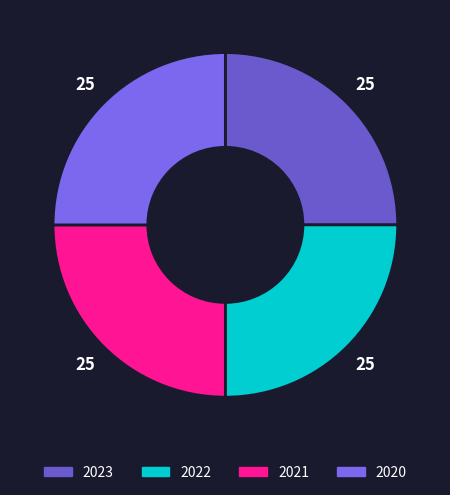

Rank the categories by value from lowest to highest.

2022, 2023, 2020, 2021